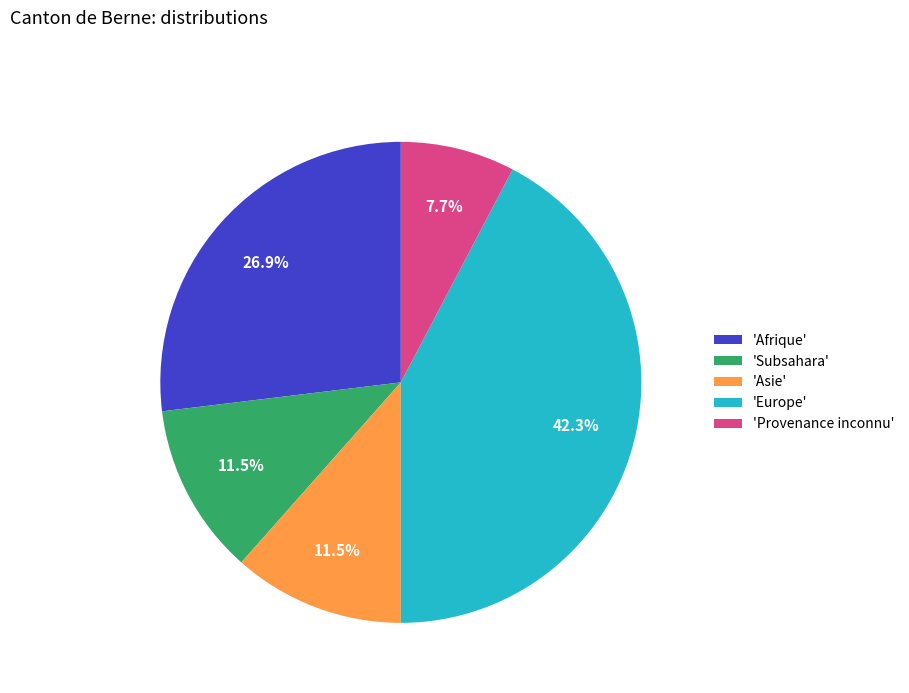

Is there a majority slice in this chart?

No